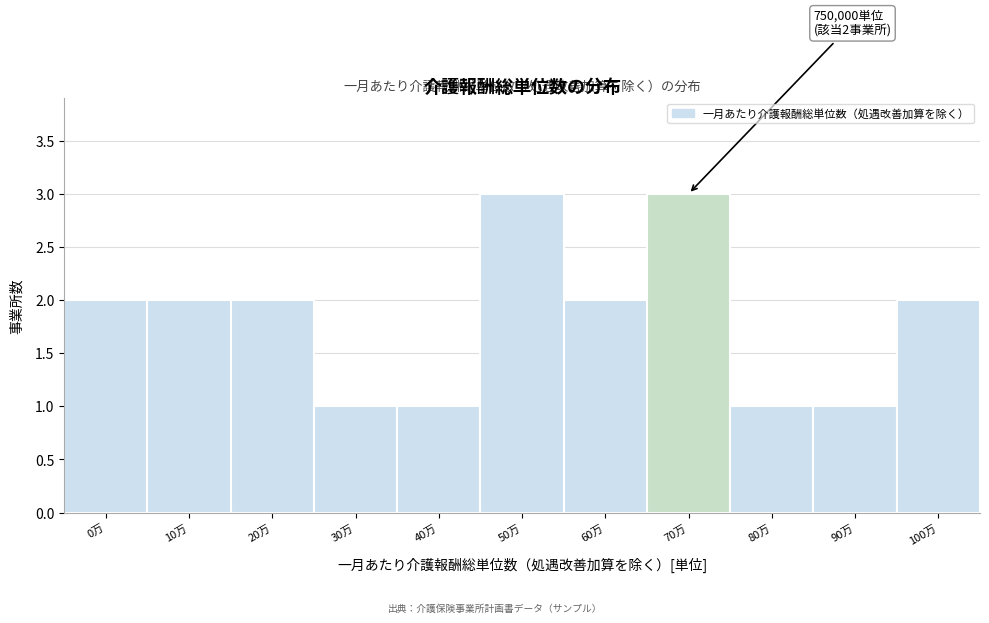

Reading left to right, list all the values displayed in this chart.

0万=2	10万=2	20万=2	30万=1	40万=1	50万=3	60万=2	70万=3	80万=1	90万=1	100万=2